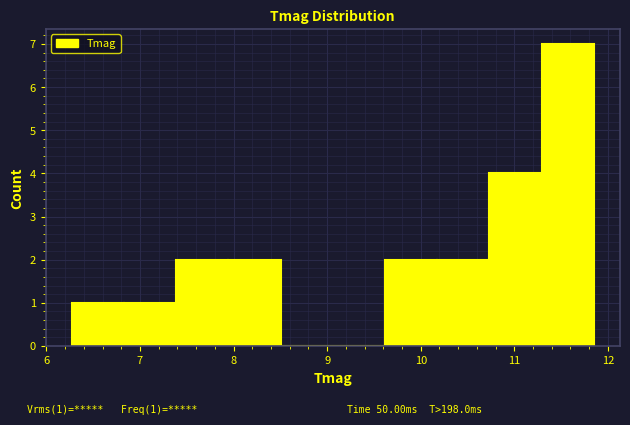

Over which range of the x-axis is the bar tallest?

11.3 to 11.9